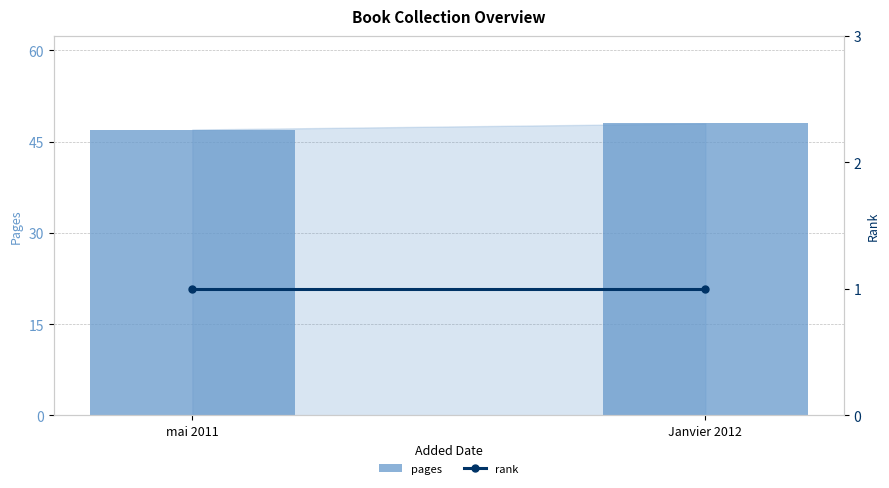

What is the total value across all series at Janvier 2012?

49